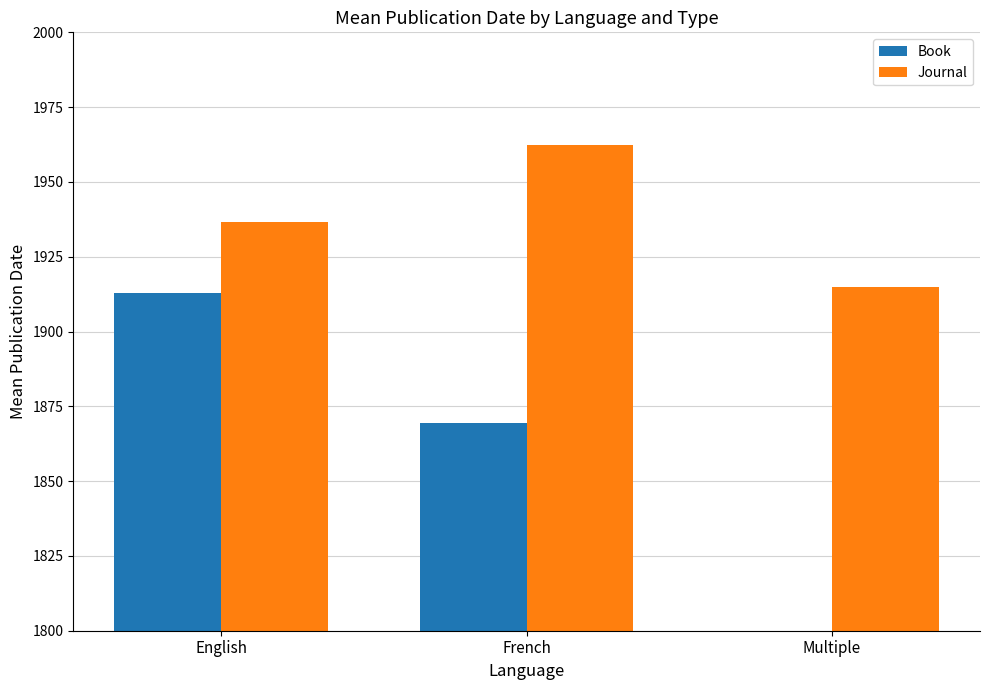

Where is Journal nearest to the value 1938?

English